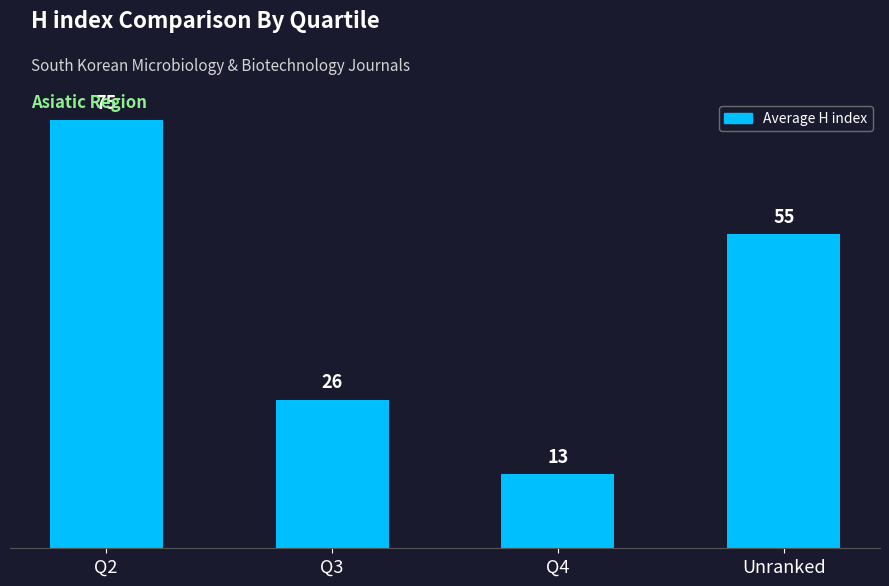

True or false: the data shows 17 at Unranked.

False